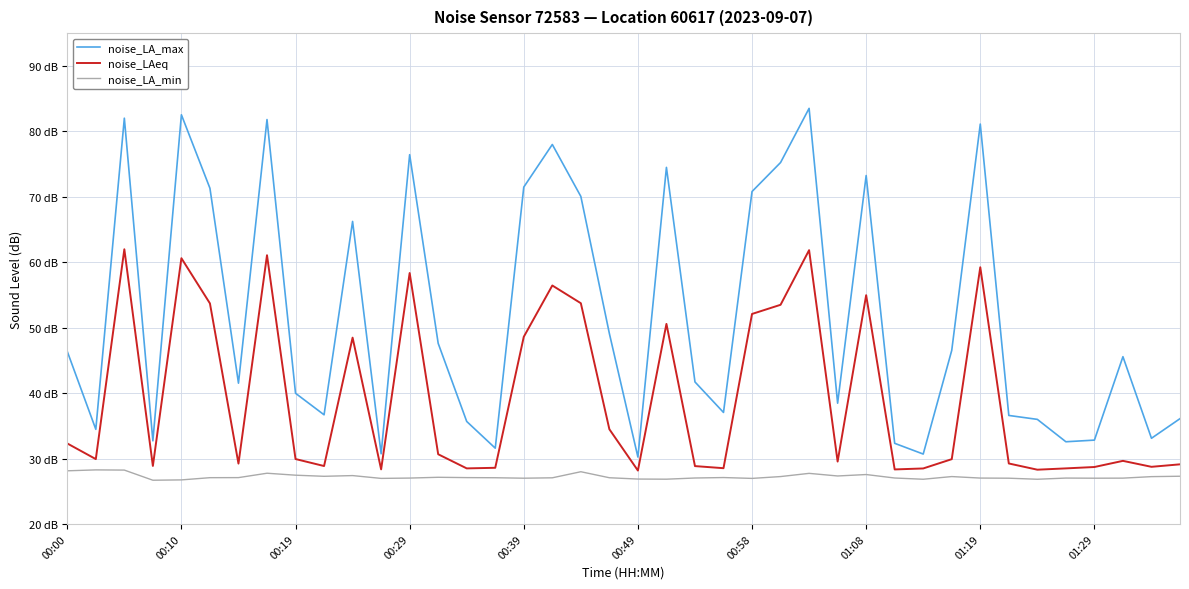

Does the chart have visible grid lines?

Yes